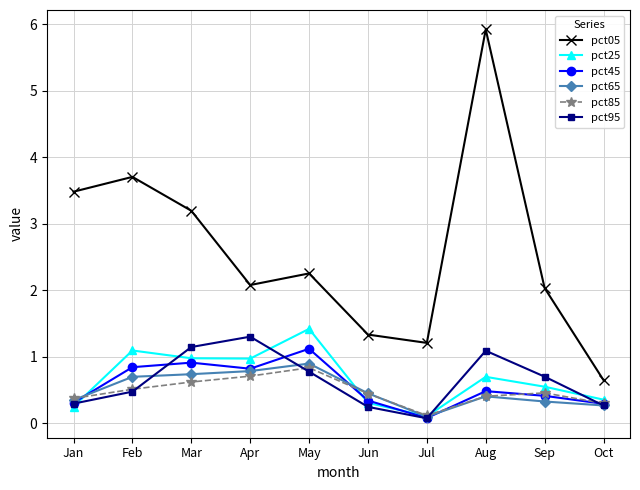

At which label does pct25 reach its peak?

May